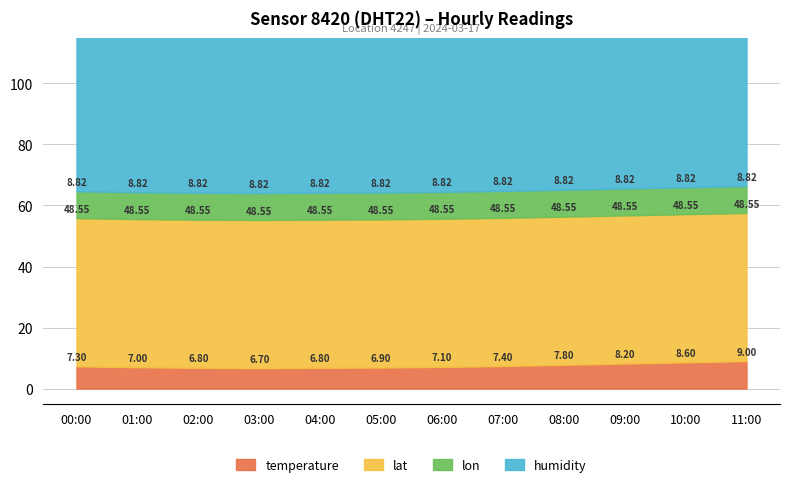

List the series in order of their peak value, lowest first.

lon, temperature, lat, humidity